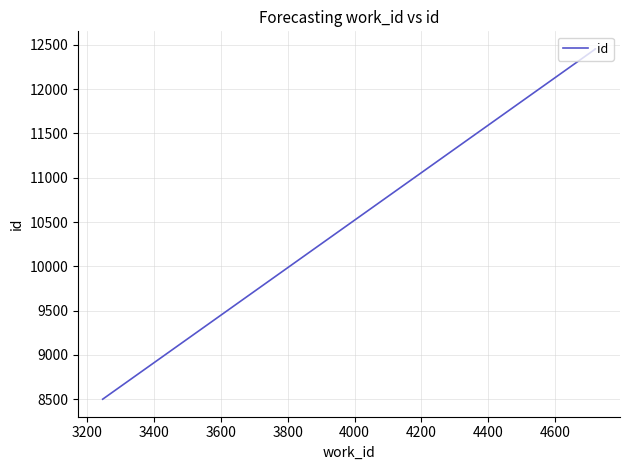

What is the average value?

11136